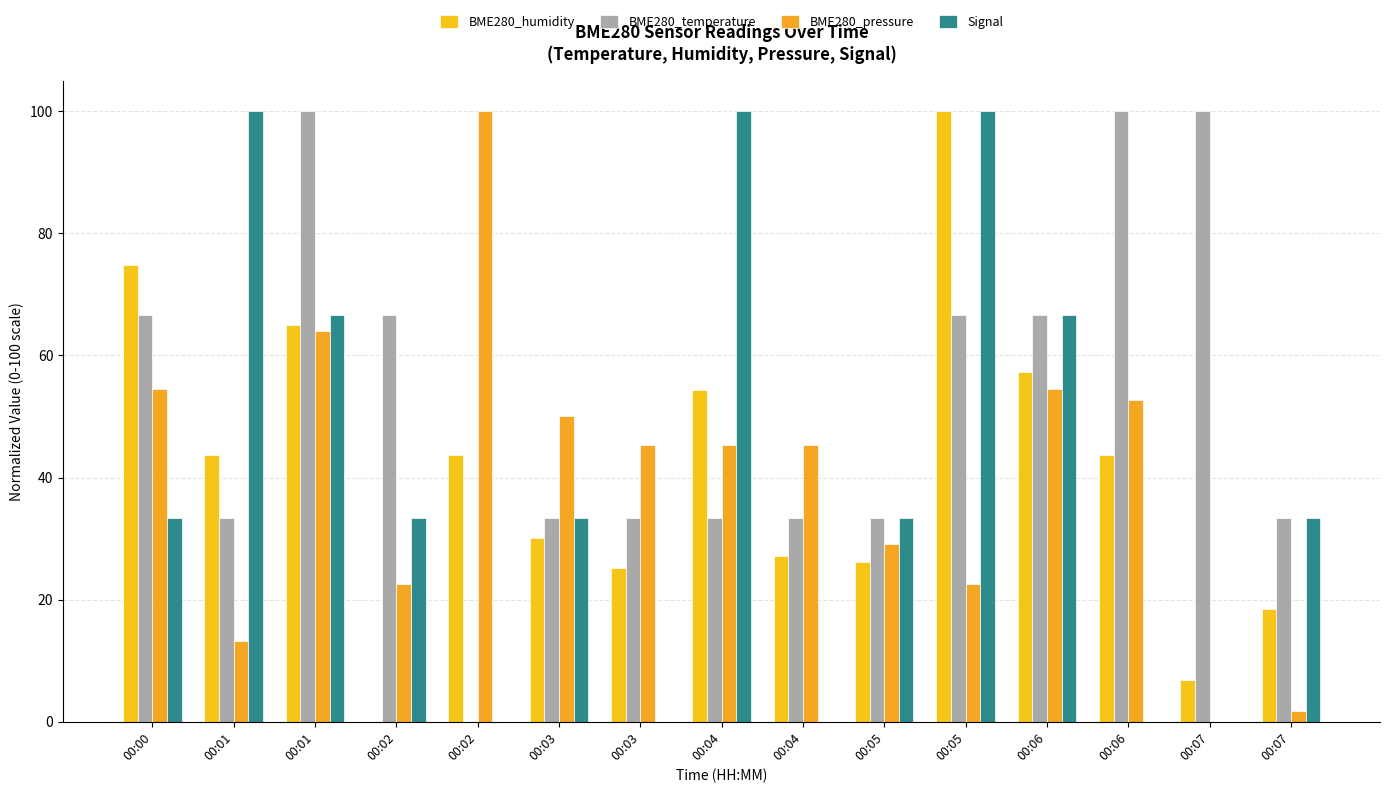

What are all the series names shown in the legend?

BME280_humidity, BME280_temperature, BME280_pressure, Signal